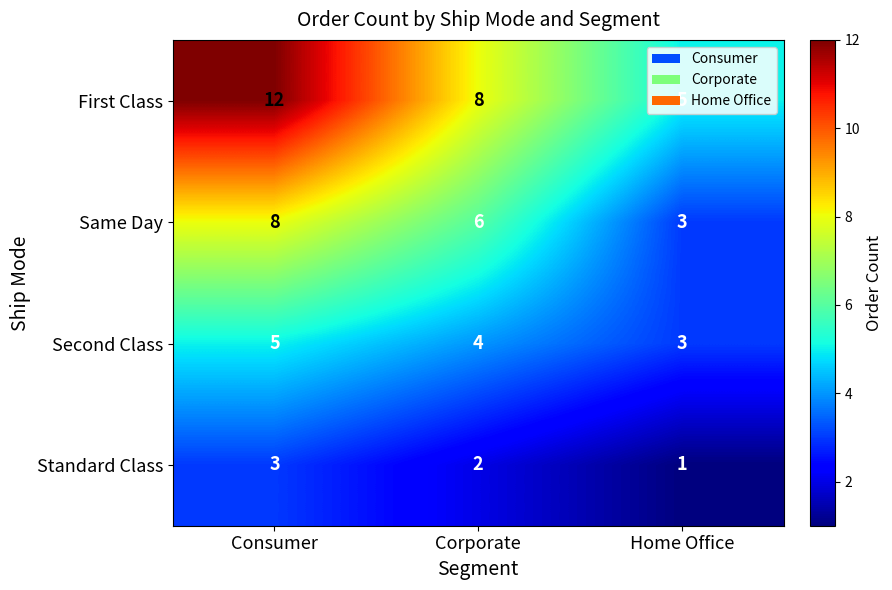

What value does the Same Day series have at Home Office?

3